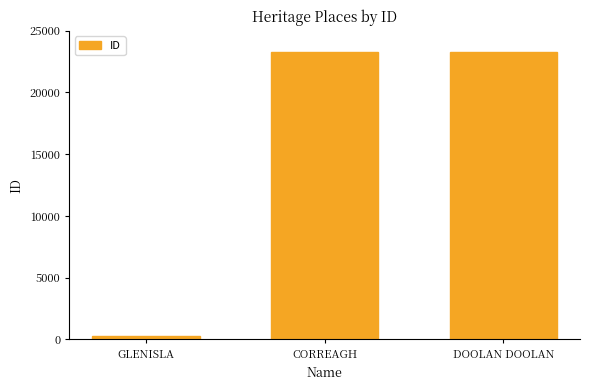

What is the label of the 2nd bar from the left?

CORREAGH